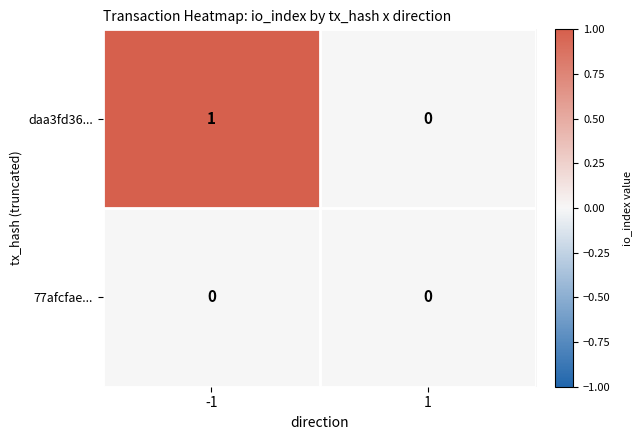

Reading left to right, extract all data points from this chart.

daa3fd36...: 1	0
77afcfae...: 0	0